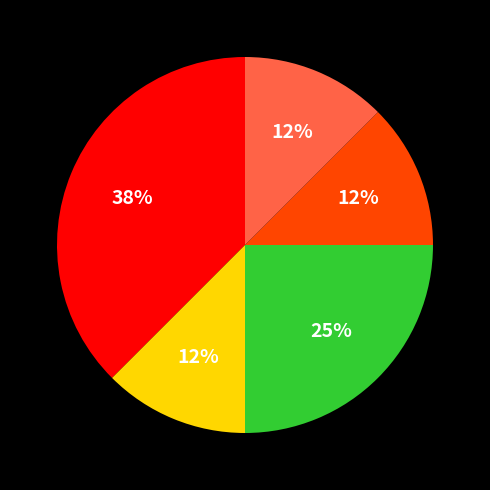

To the nearest percent, what is the average slice percentage?

20%